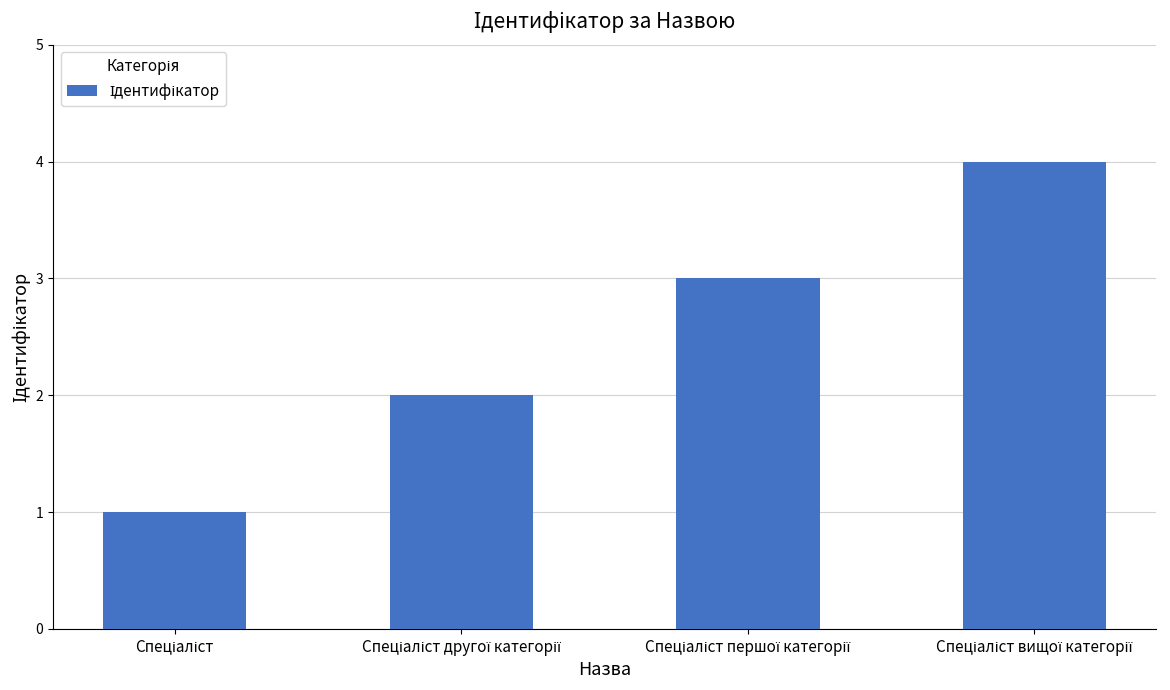

What is the greatest value displayed?

4